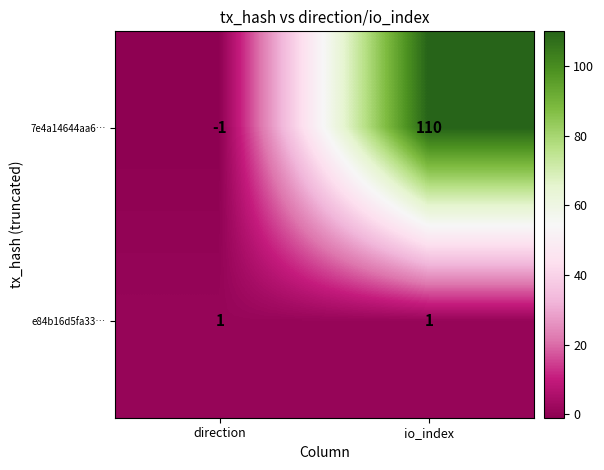

Reading left to right, transcribe all the data shown in this chart.

7e4a14644aa6…: direction=-1	io_index=110
e84b16d5fa33…: direction=1	io_index=1